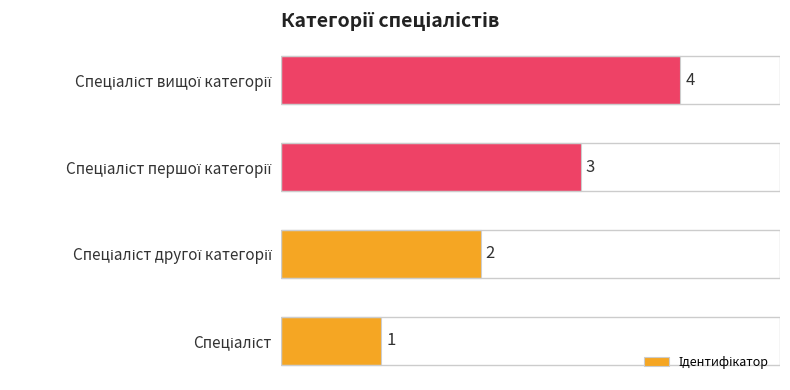

Count the values in the range 2 to 4.

3